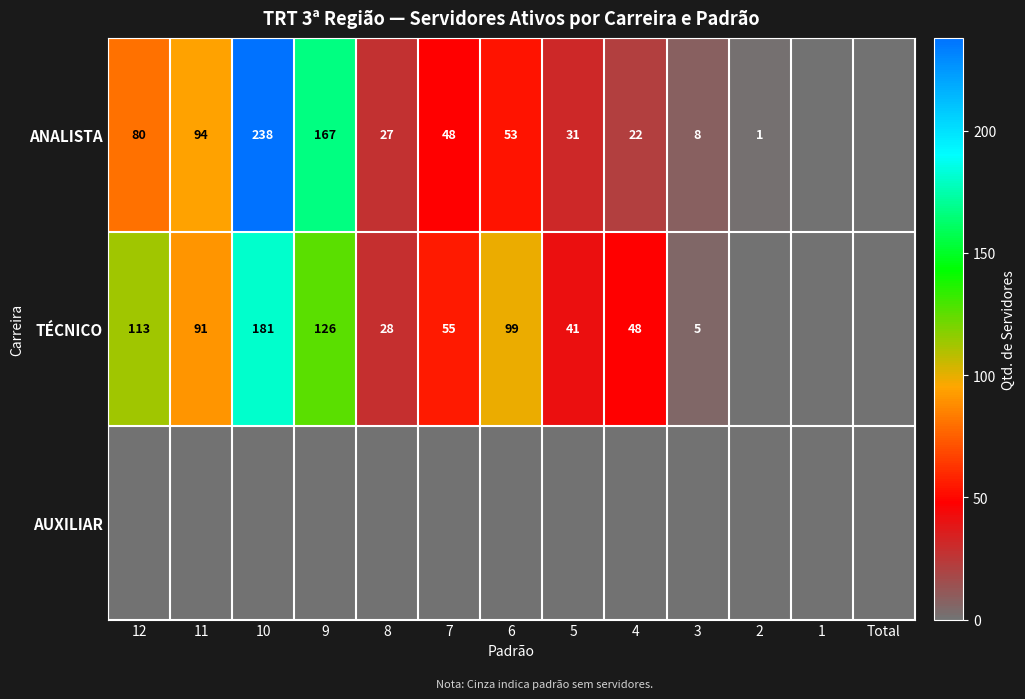

Is it true that ANALISTA equals 238 at 10?

True